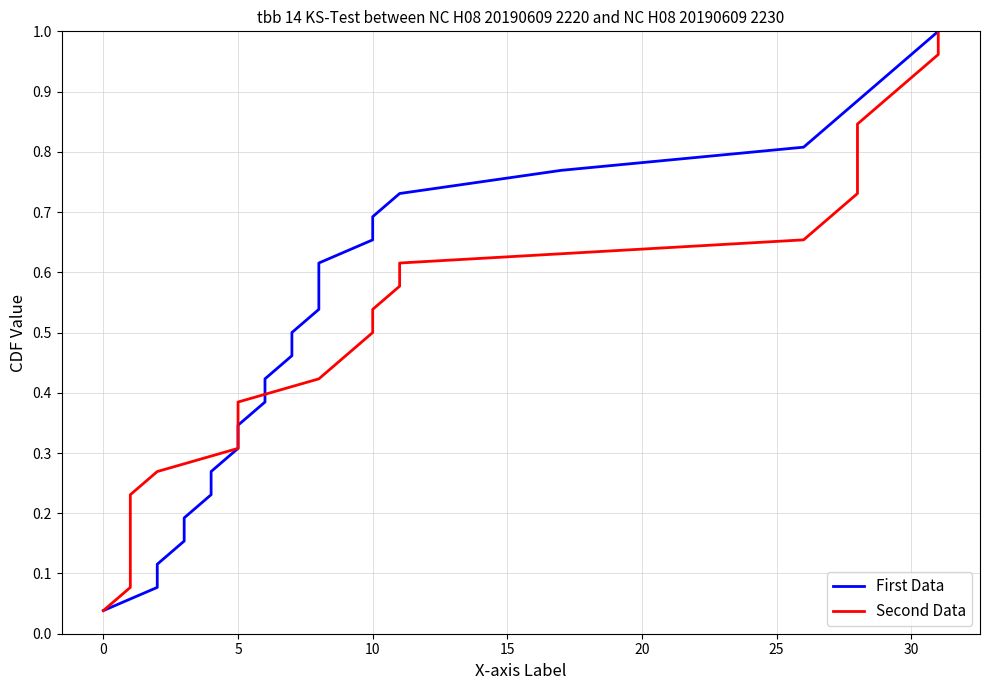

What is the difference between the maximum and second lowest values in the Second Data series?

0.9